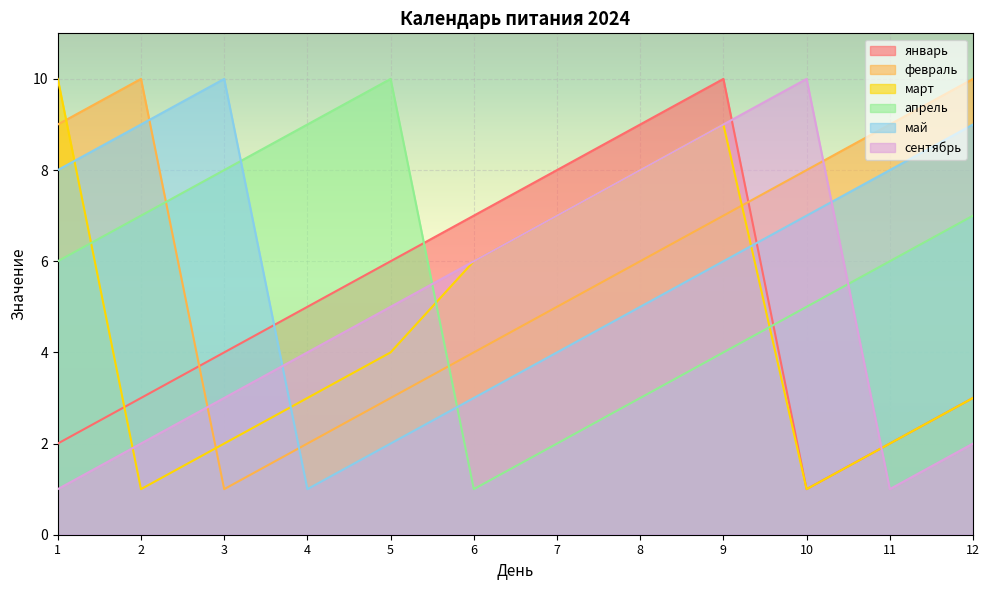

List the labels in order of март value, largest first.

1, 9, 8, 7, 6, 5, 4, 12, 3, 11, 2, 10